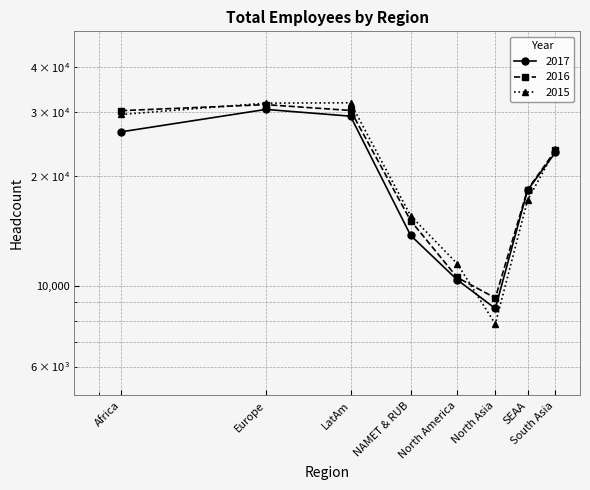

Reading right to left, extract all data points from this chart.

2017: 23240	18301	8663	10384	13755	29237	30511	26475
2016: 23536	18360	9258	10541	15102	30308	31451	30276
2015: 23704	17163	7854	11502	15575	31816	31750	29557